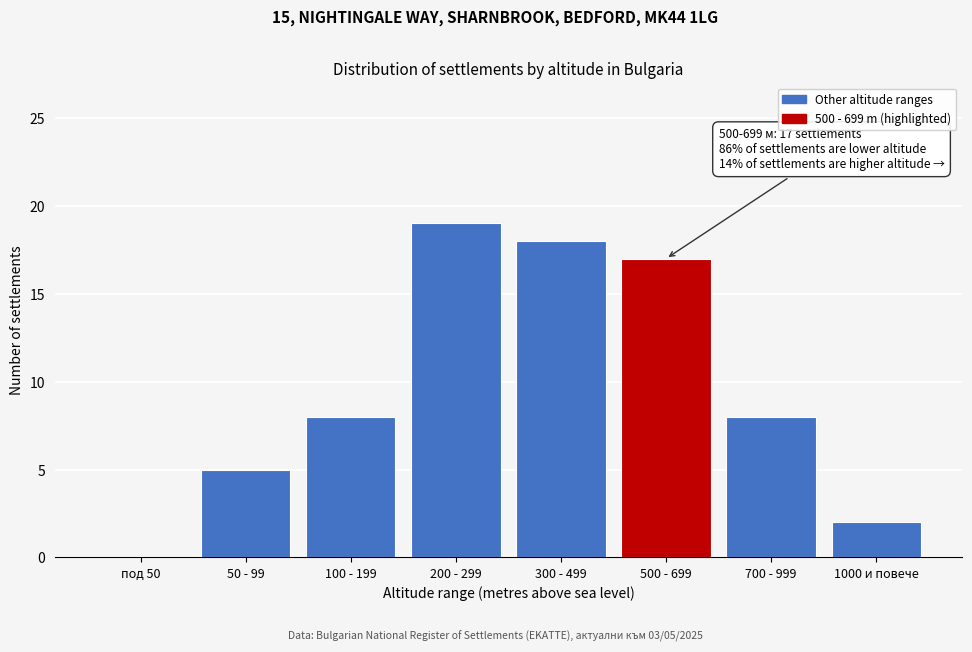

Reading left to right, list all the values displayed in this chart.

под 50=0	50 - 99=5	100 - 199=8	200 - 299=19	300 - 499=18	500 - 699=17	700 - 999=8	1000 и повече=2